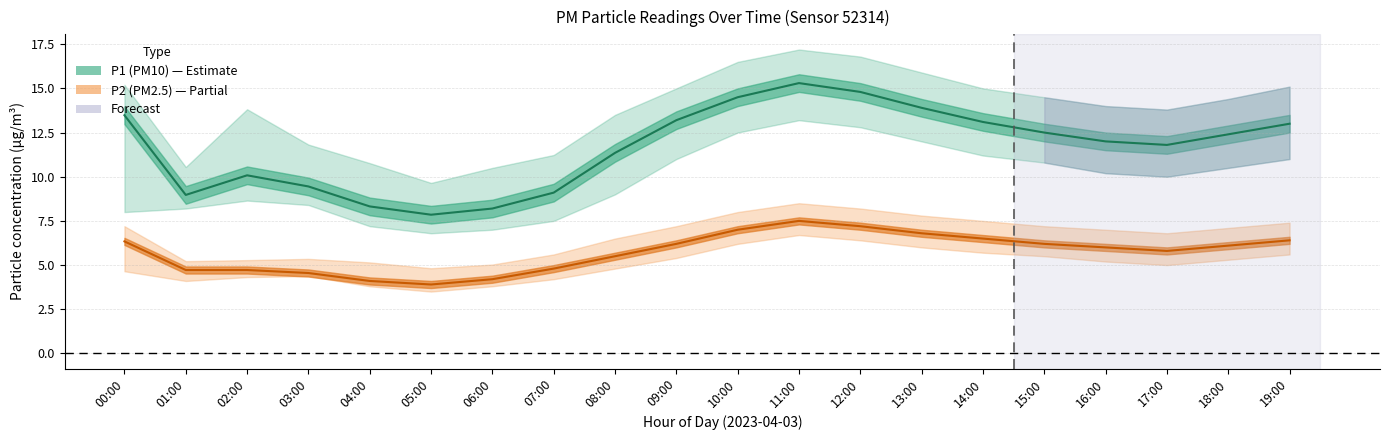

Rank the series by their maximum value, from highest to lowest.

P1_upper, P1, P1_lower, P2_upper, P2, P2_lower